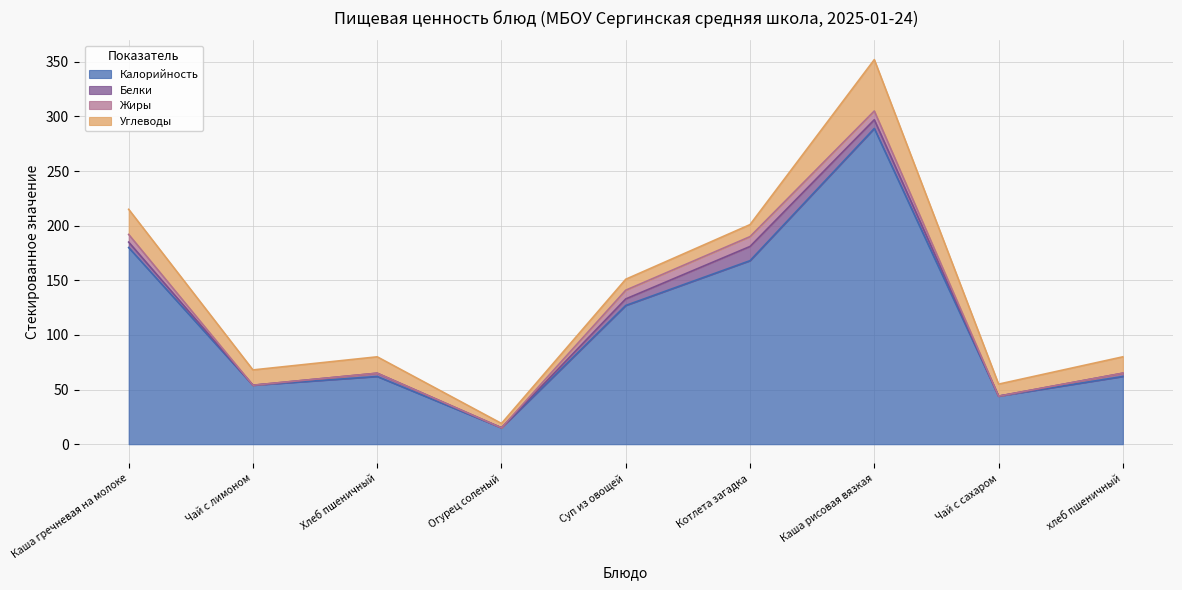

What is the average value of the Жиры series?

4